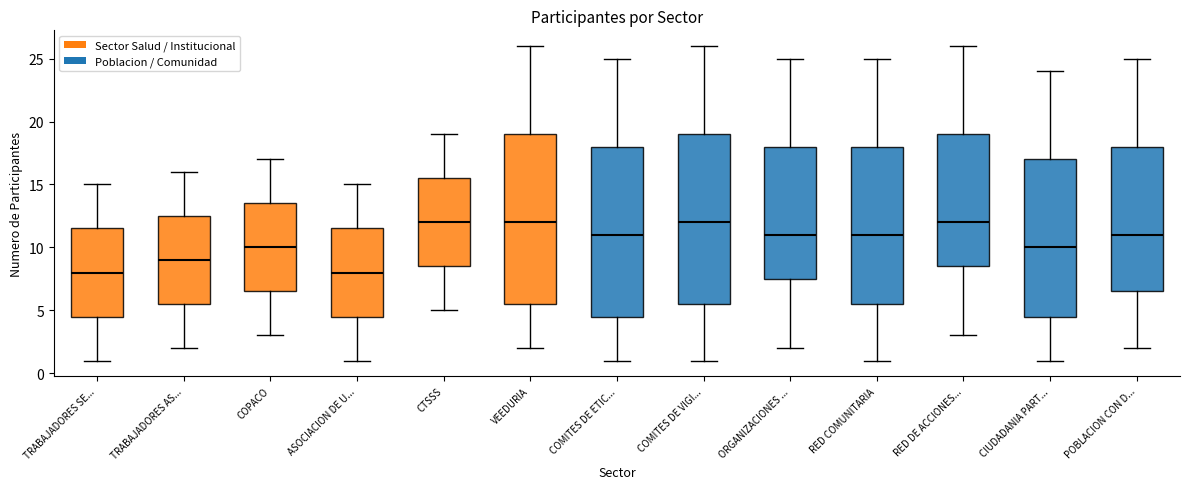

Reading left to right, read every box against the y-axis: the position of its median line, the range the box covers, and the ends of its whiskers. The values are not printed on the chart, so give them approximately, as read against the axis.

TRABAJADORES SE...: median 8.0, box 4.5 to 11.5, whiskers 1.0 to 15.0
TRABAJADORES AS...: median 9.0, box 5.5 to 12.5, whiskers 2.0 to 16.0
COPACO: median 10.0, box 6.5 to 13.5, whiskers 3.0 to 17.0
ASOCIACION DE U...: median 8.0, box 4.5 to 11.5, whiskers 1.0 to 15.0
CTSSS: median 12.0, box 8.5 to 15.5, whiskers 5.0 to 19.0
VEEDURIA: median 12.0, box 5.5 to 19.0, whiskers 2.0 to 26.0
COMITES DE ETIC...: median 11.0, box 4.5 to 18.0, whiskers 1.0 to 25.0
COMITES DE VIGI...: median 12.0, box 5.5 to 19.0, whiskers 1.0 to 26.0
ORGANIZACIONES ...: median 11.0, box 7.5 to 18.0, whiskers 2.0 to 25.0
RED COMUNITARIA: median 11.0, box 5.5 to 18.0, whiskers 1.0 to 25.0
RED DE ACCIONES...: median 12.0, box 8.5 to 19.0, whiskers 3.0 to 26.0
CIUDADANIA PART...: median 10.0, box 4.5 to 17.0, whiskers 1.0 to 24.0
POBLACION CON D...: median 11.0, box 6.5 to 18.0, whiskers 2.0 to 25.0